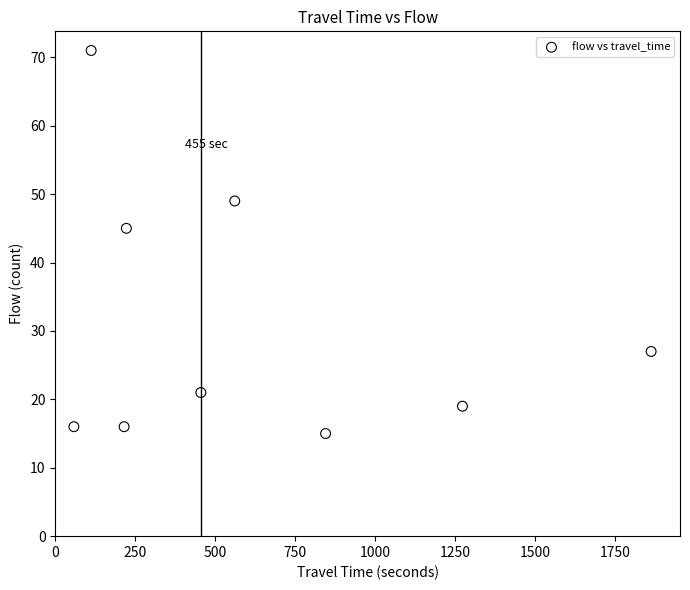

What Y value in the scatter plot is closest to 43?

45